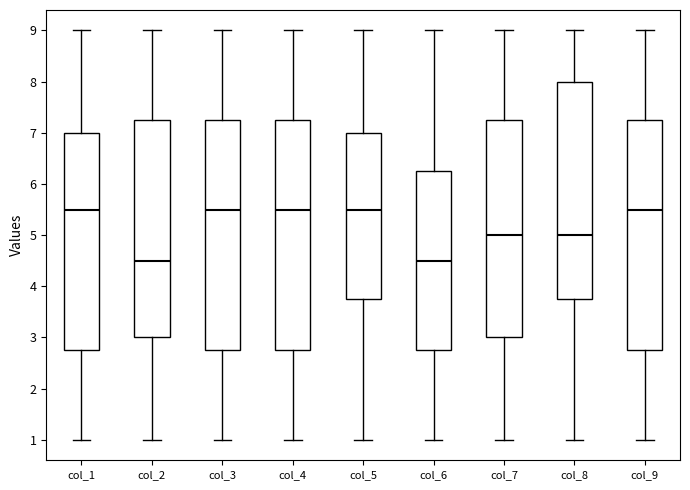

Reading left to right, read every box against the y-axis: the position of its median line, the range the box covers, and the ends of its whiskers. The values are not printed on the chart, so give them approximately, as read against the axis.

col_1: median 5.5, box 2.8 to 7.0, whiskers 1.0 to 9.0
col_2: median 4.5, box 3.0 to 7.3, whiskers 1.0 to 9.0
col_3: median 5.5, box 2.8 to 7.3, whiskers 1.0 to 9.0
col_4: median 5.5, box 2.8 to 7.3, whiskers 1.0 to 9.0
col_5: median 5.5, box 3.8 to 7.0, whiskers 1.0 to 9.0
col_6: median 4.5, box 2.8 to 6.3, whiskers 1.0 to 9.0
col_7: median 5.0, box 3.0 to 7.3, whiskers 1.0 to 9.0
col_8: median 5.0, box 3.8 to 8.0, whiskers 1.0 to 9.0
col_9: median 5.5, box 2.8 to 7.3, whiskers 1.0 to 9.0